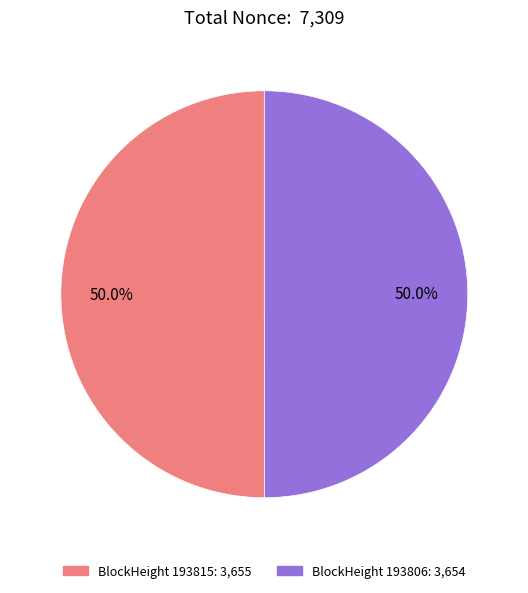

Count the number of slices in the pie.

2